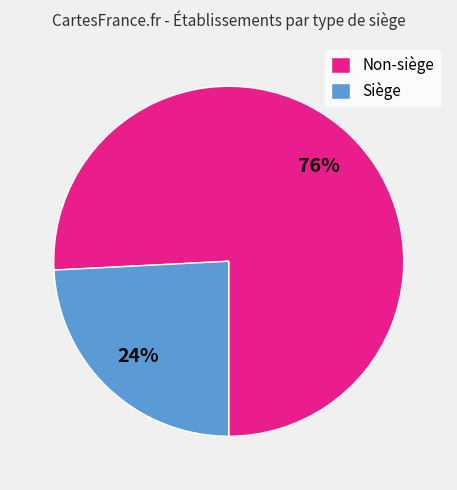

Combined, do Non-siège and Siège account for over 50%?

Yes